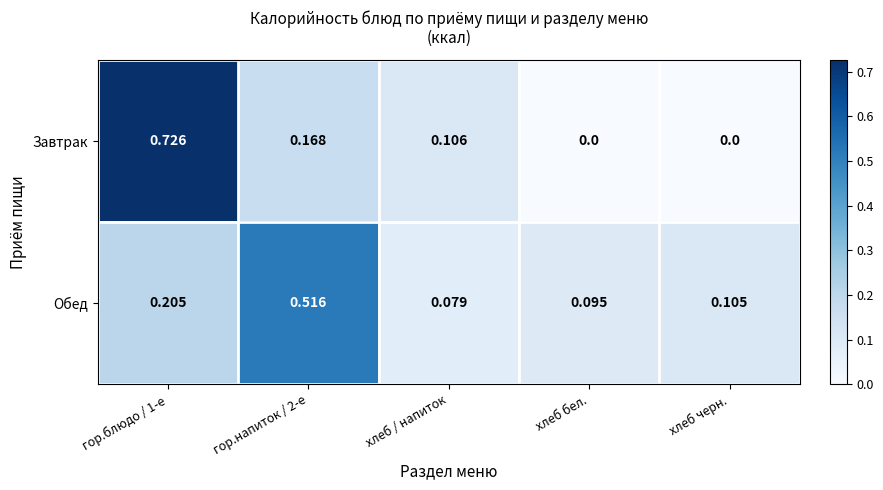

Which series has the widest spread of values?

Завтрак